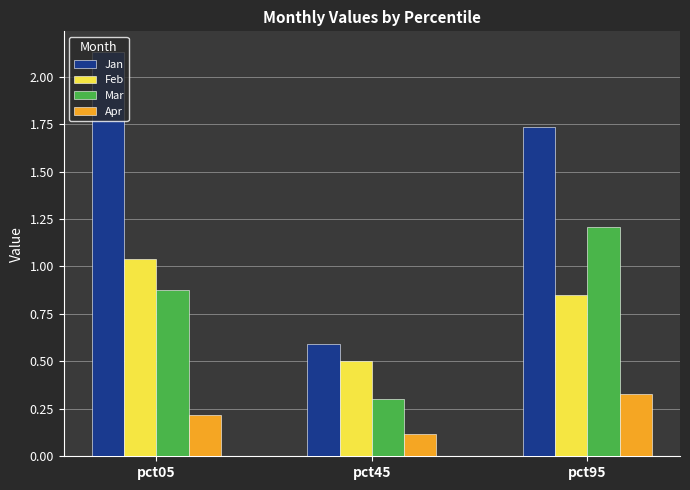

Which series changed the most between pct45 and pct95?

Jan